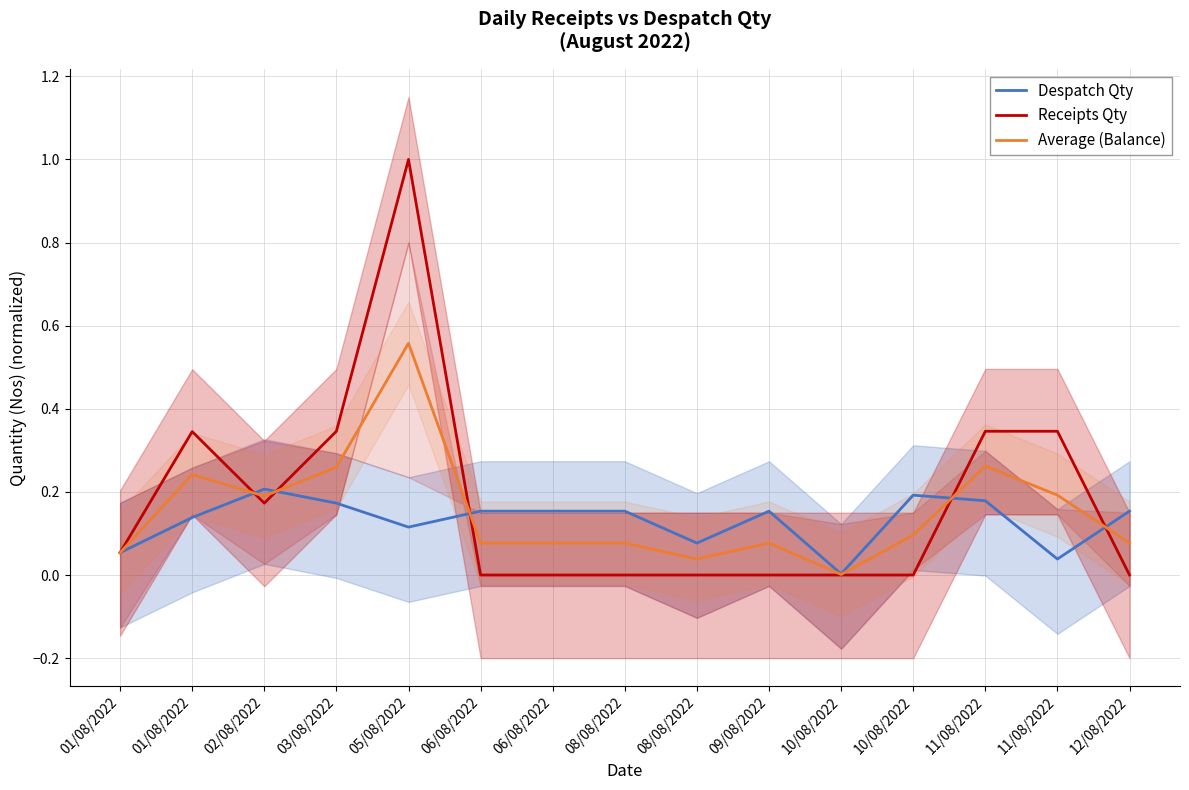

Where is the first local minimum for Average (Balance)?

02/08/2022